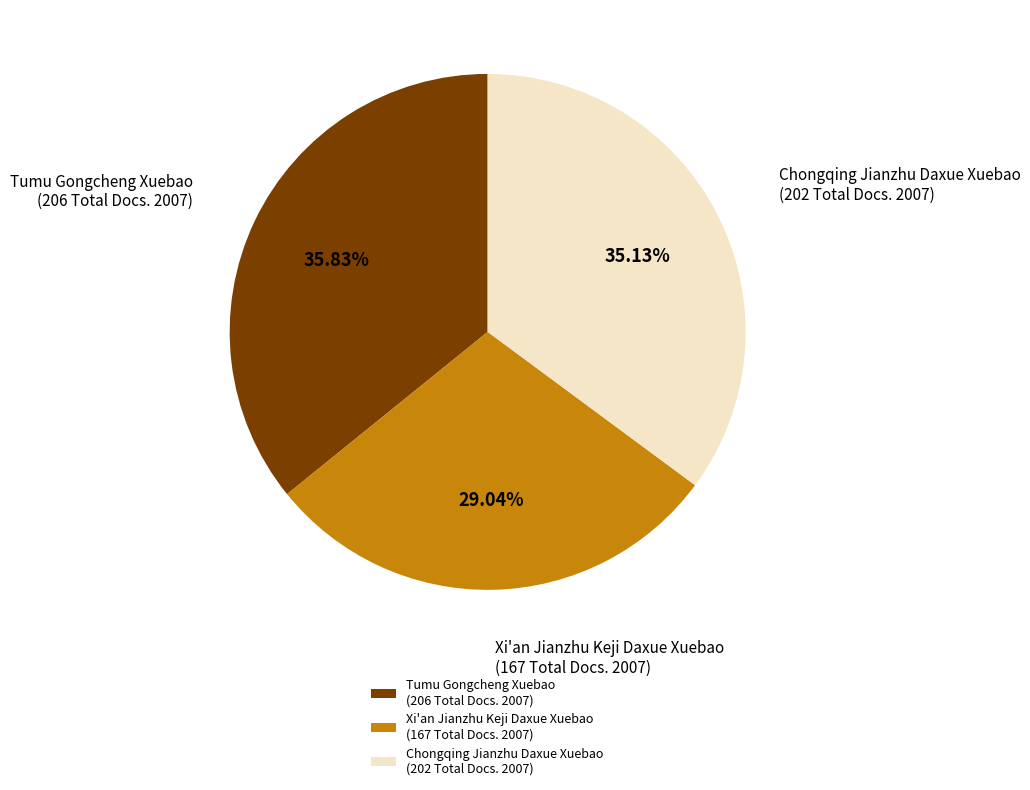

Which category has the biggest portion of the pie?

Tumu Gongcheng Xuebao (206 Total Docs. 2007)